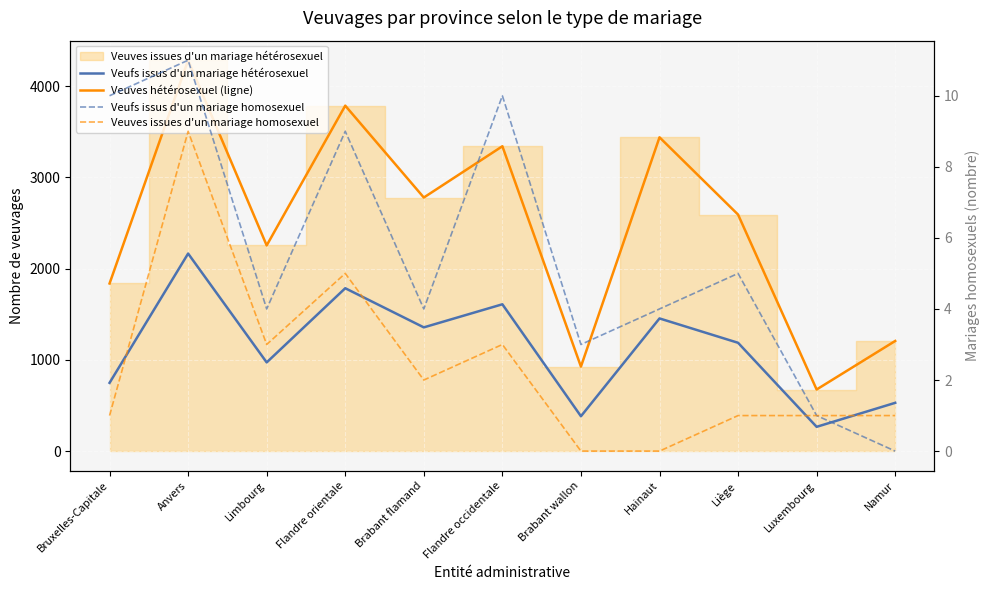

Where does the Veuves hétérosexuel (ligne) series first go above 2592?

Anvers